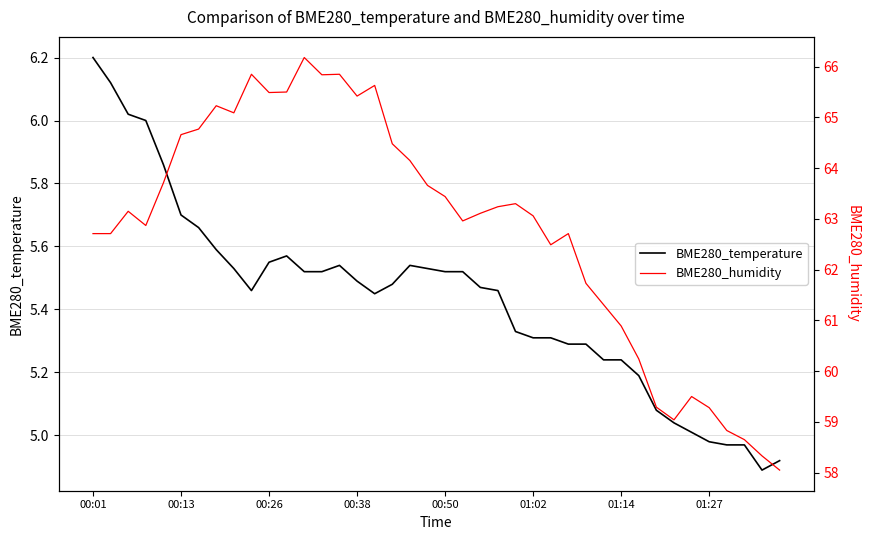

At which category is the sum across all series the highest?

12